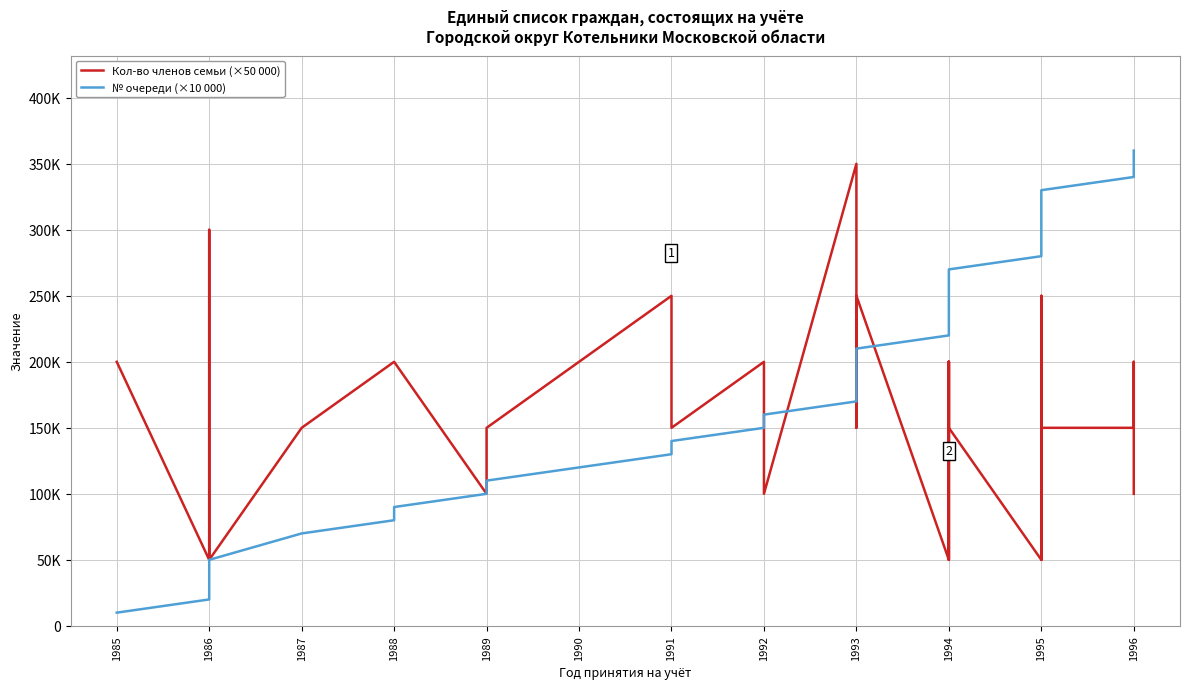

What is the sum of the Кол-во членов семьи (×50 000) values at 1992 and 1995?

350000